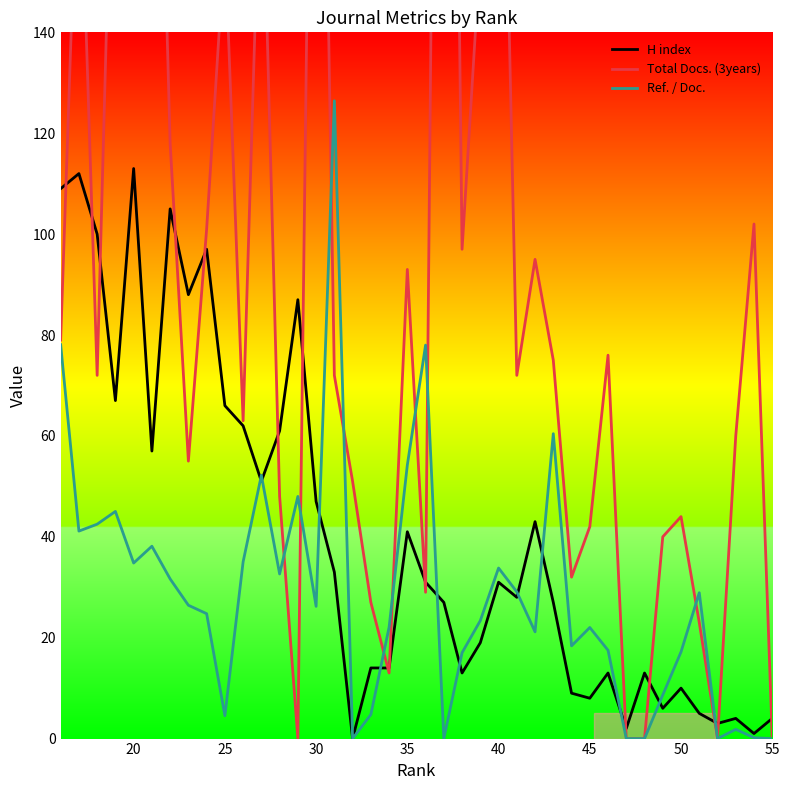

What are all the series names shown in the legend?

H index, Total Docs. (3years), Ref. / Doc.